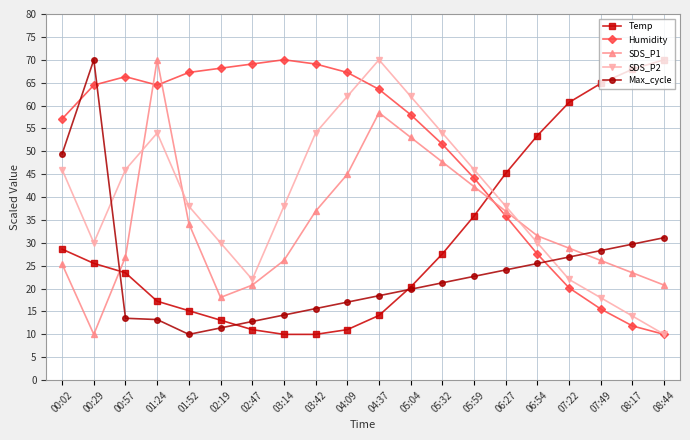

Which category has the highest value in the Temp series?

08:44